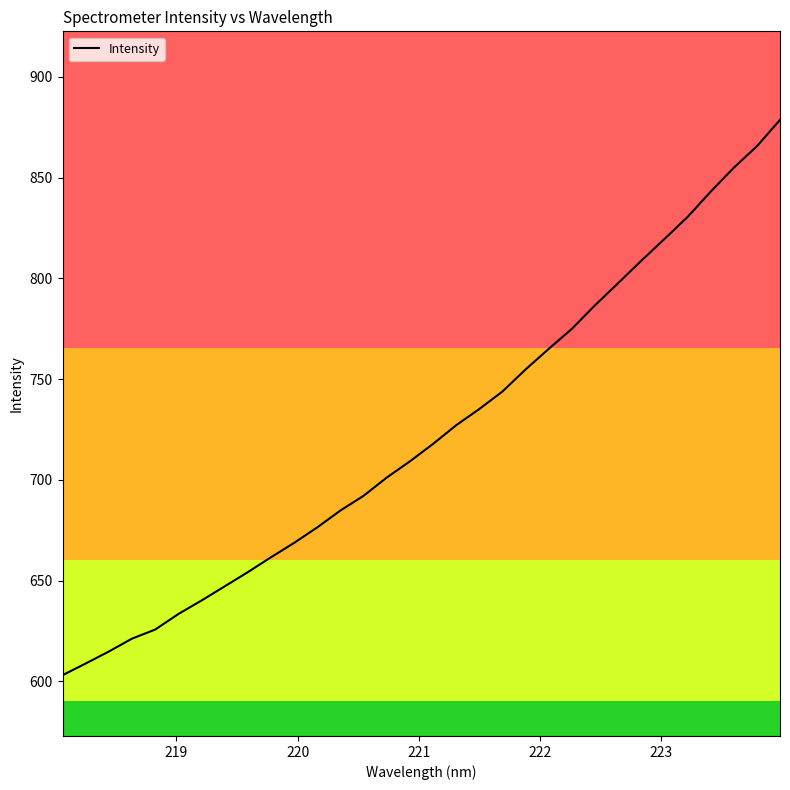

What is the minimum value shown in the chart?

603.1